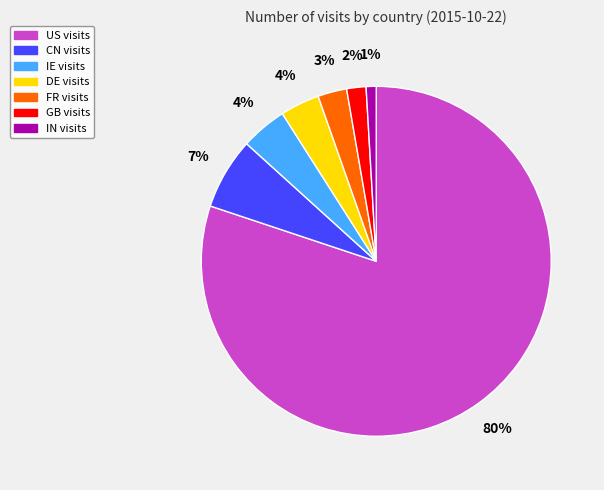

True or false: GB accounts for 2% of the total.

True